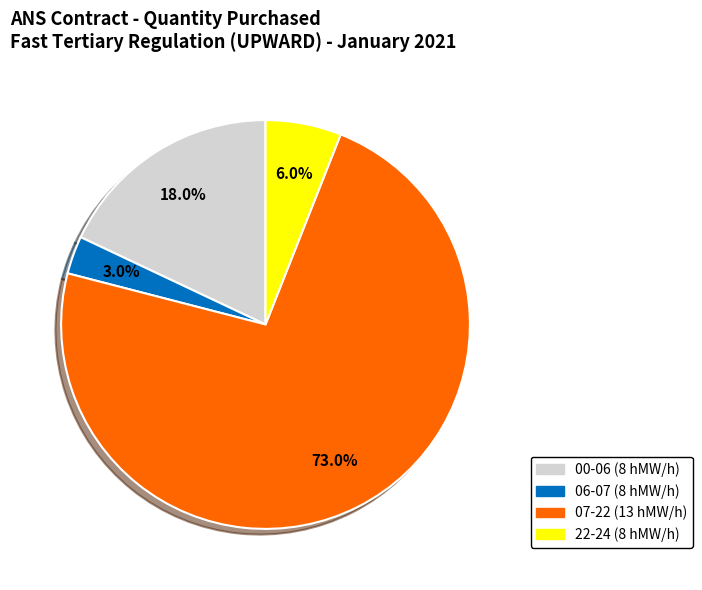

Which category accounts for the majority?

07-22 (13 hMW/h)